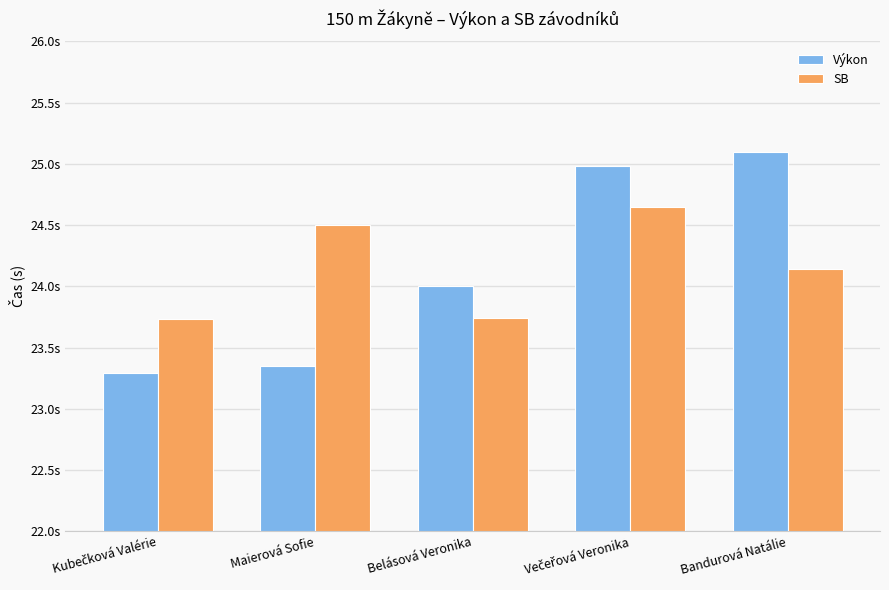

Are the bars horizontal?

No